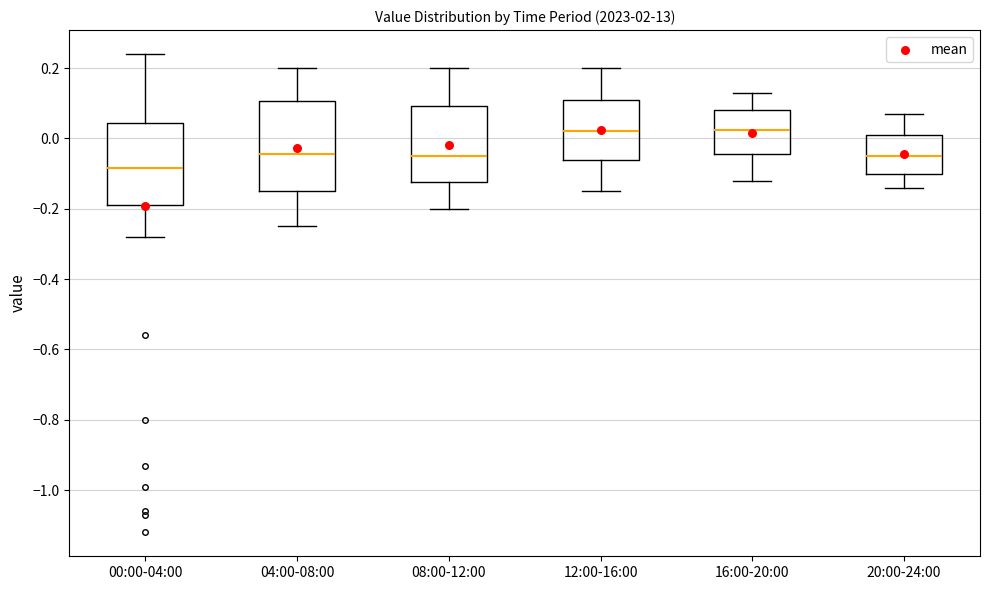

Where is the lower edge of the box for 20:00-24:00 on the y-axis? The values are not printed on the chart, so give them approximately, as read against the axis.

-0.10